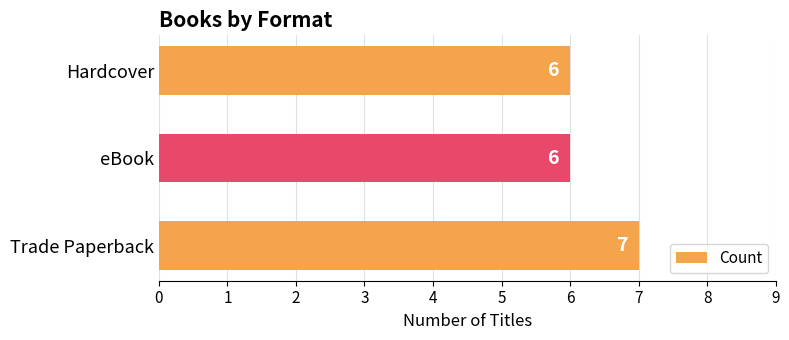

What is the average value?

6